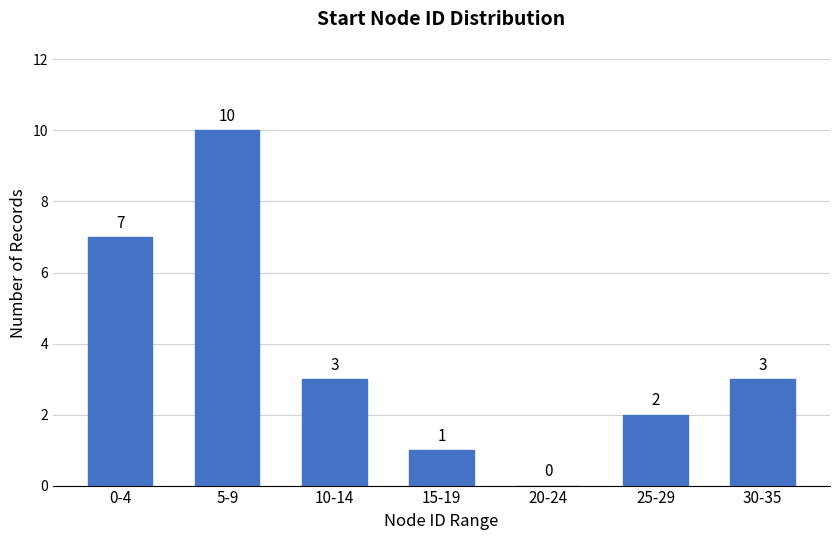

Reading left to right, what are all the values shown in this chart?

0-4=7	5-9=10	10-14=3	15-19=1	20-24=0	25-29=2	30-35=3